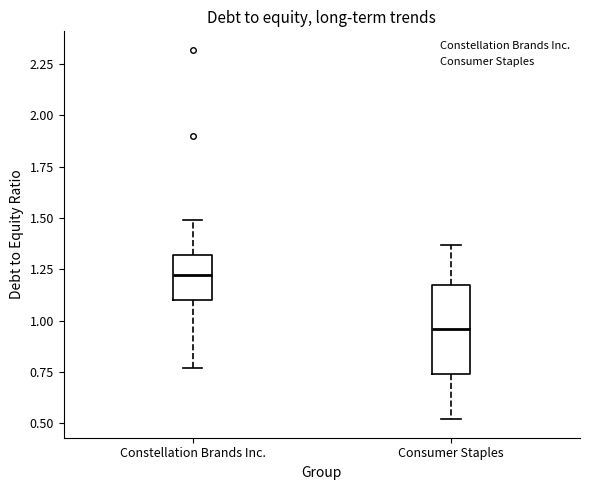

Where does the lower whisker of the box for Consumer Staples end on the y-axis? The values are not printed on the chart, so give them approximately, as read against the axis.

0.50